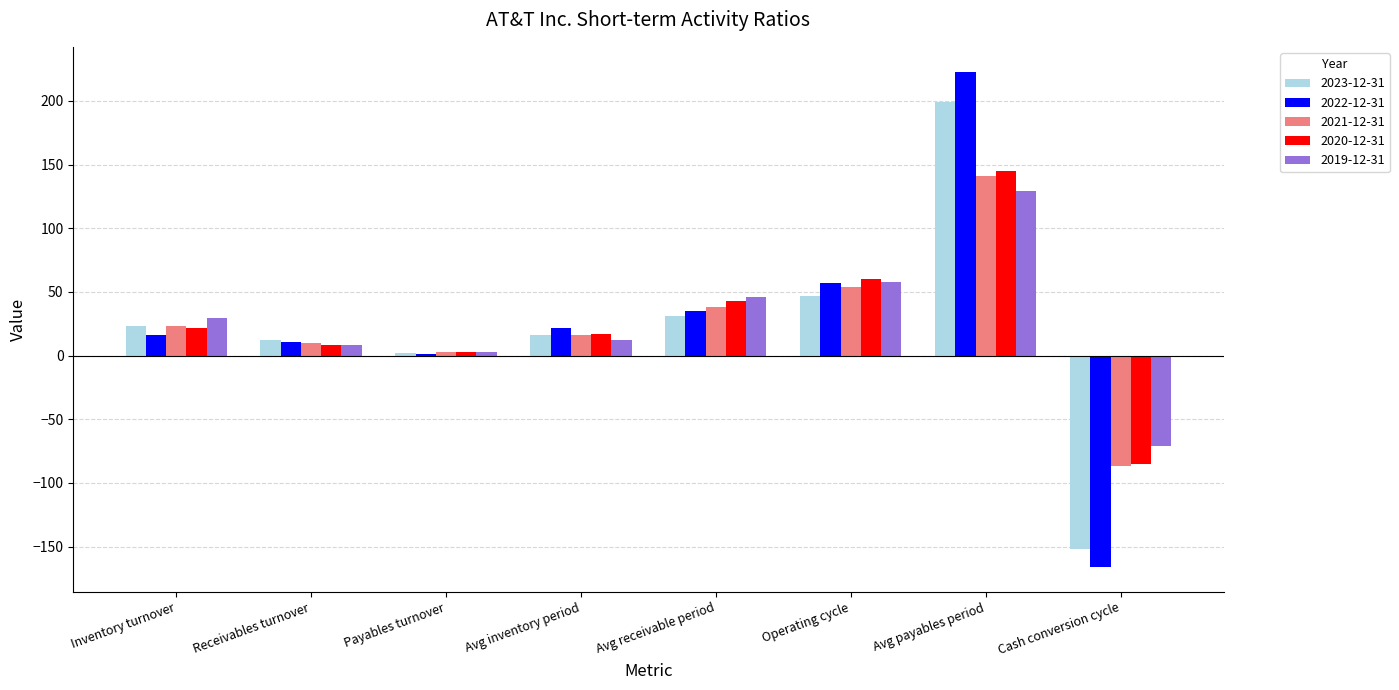

What is the label of the 5th bar from the right?

Avg inventory period